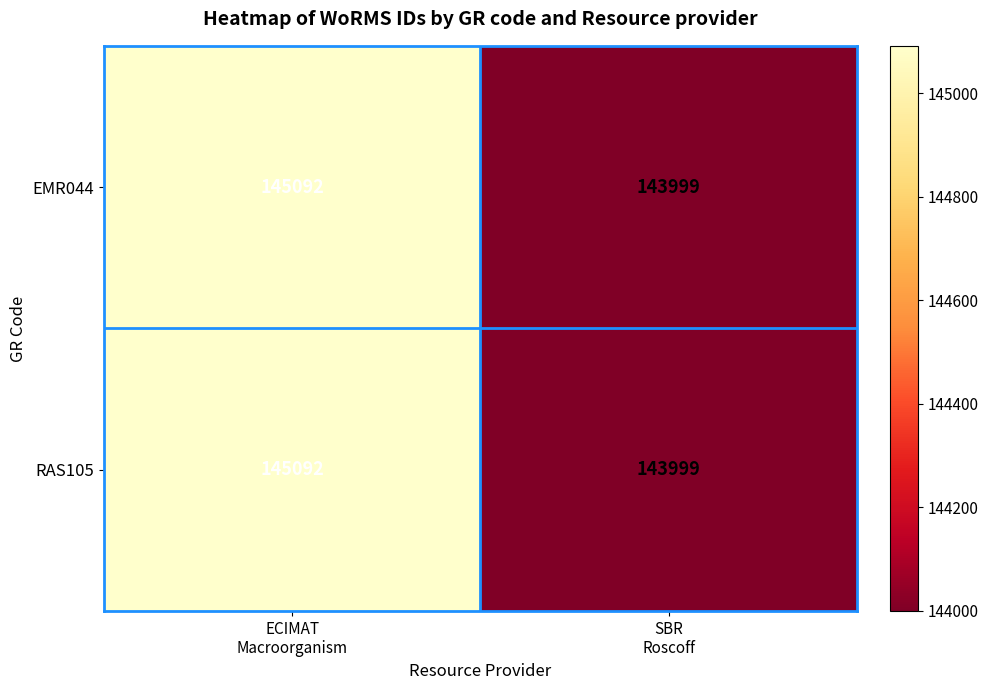

What is the lowest value of the RAS105 series?

143999